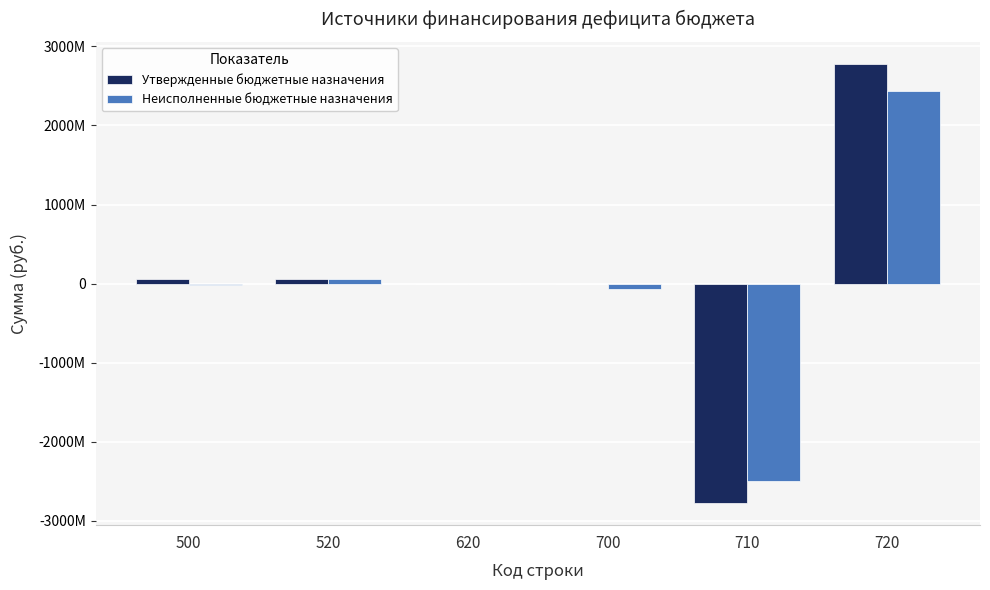

What are all the series names shown in the legend?

Утвержденные бюджетные назначения, Неисполненные бюджетные назначения